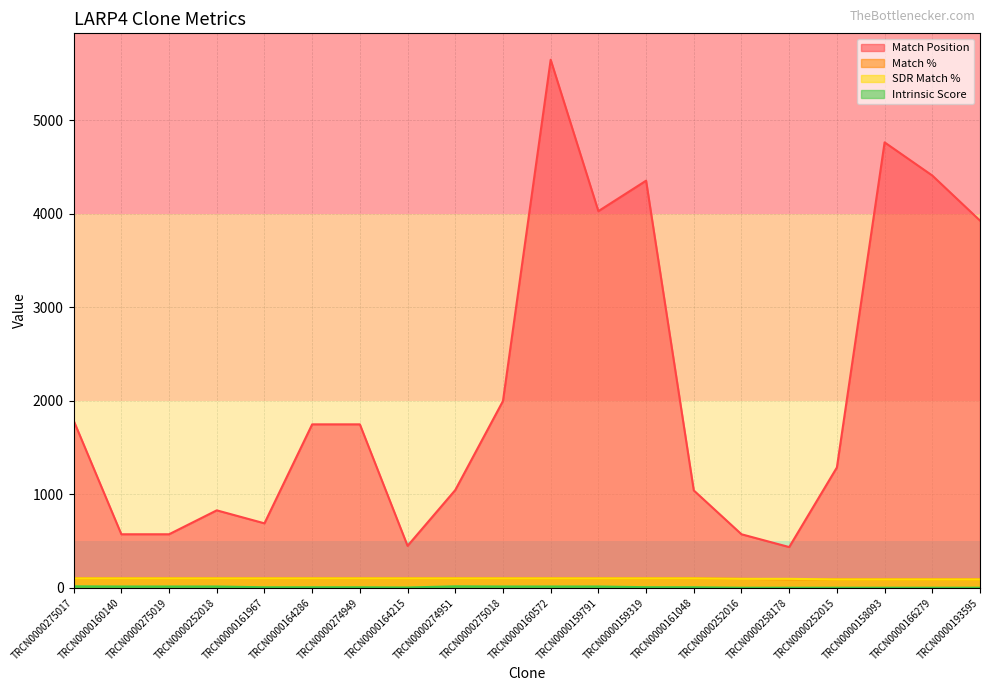

What is the maximum value shown in the chart?

5649.0